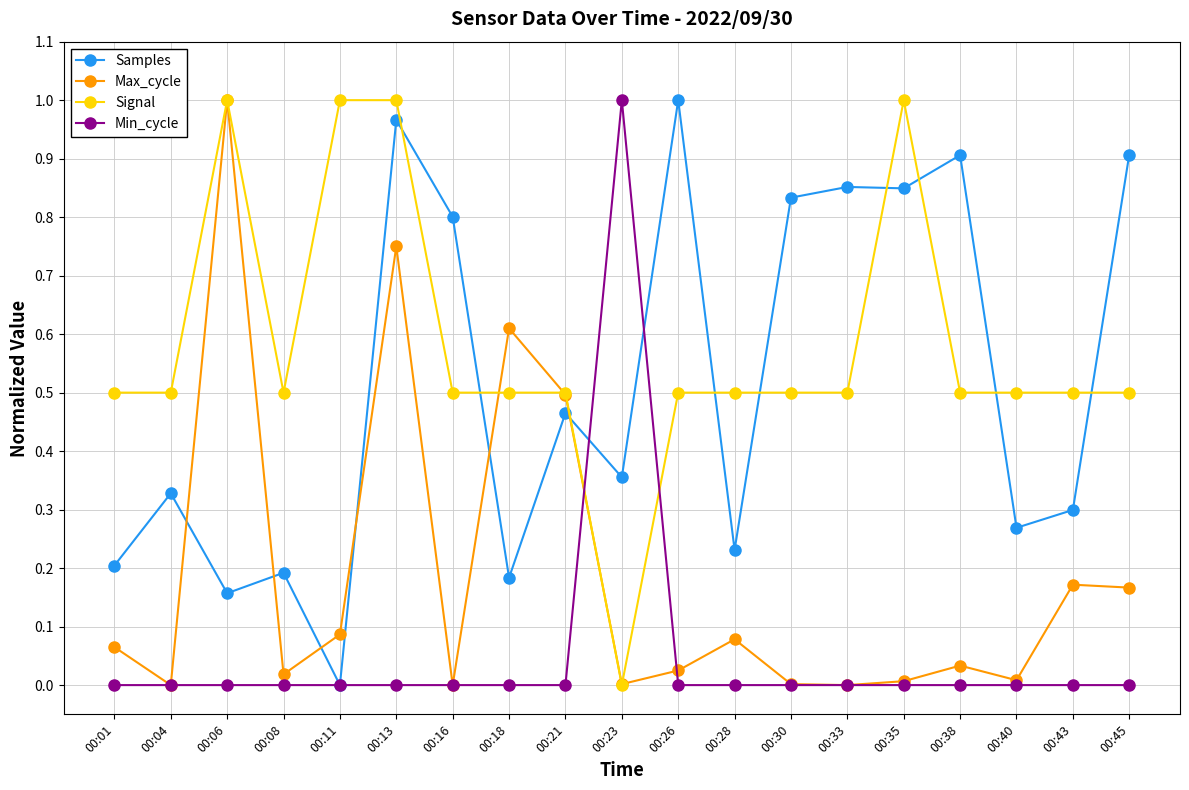

Between 00:01 and 00:18, which series saw the biggest shift?

Max_cycle